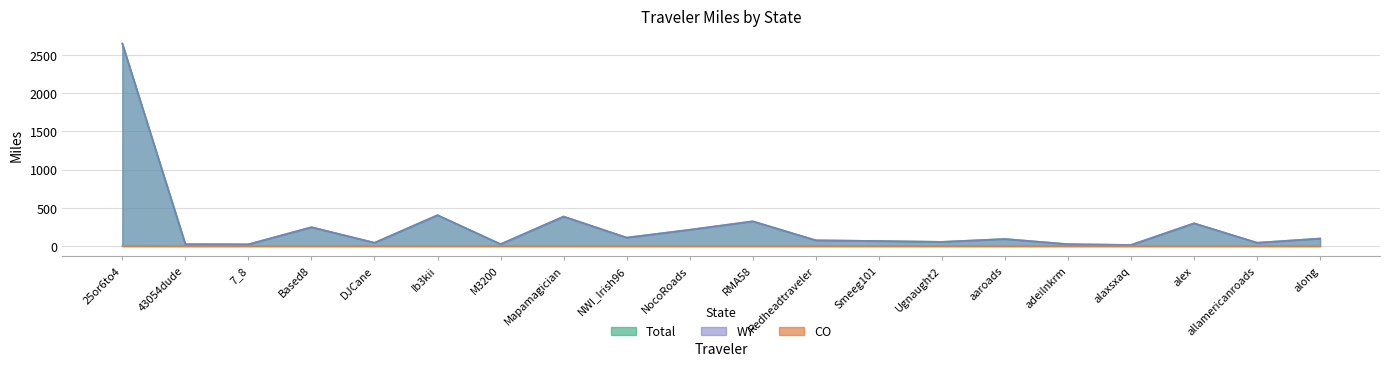

At which label does Total reach its peak?

25or6to4